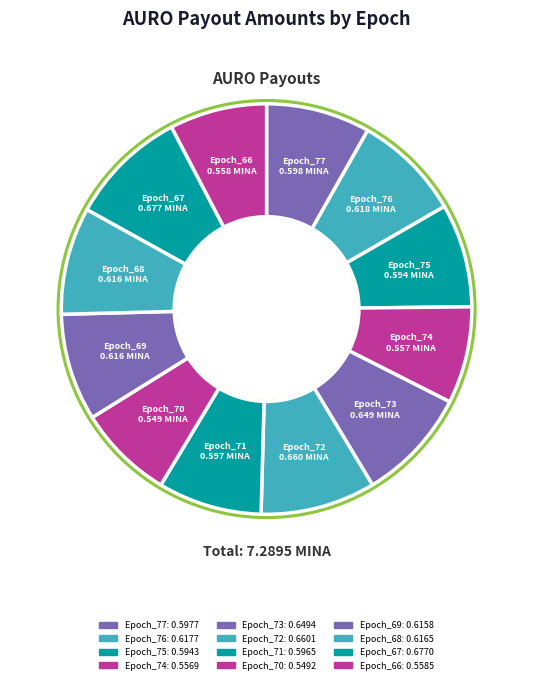

What percentage is the Epoch_68 slice, to the nearest percent?

8%